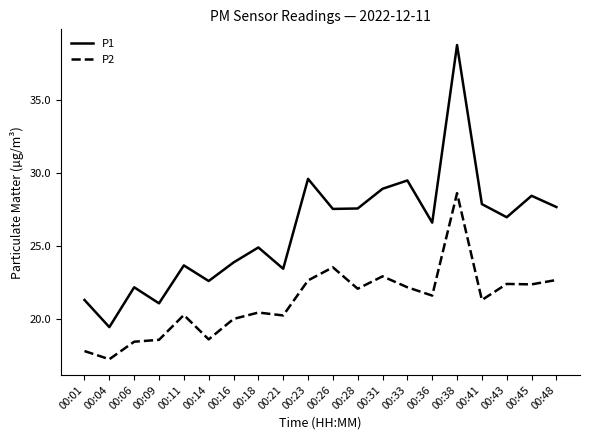

At 00:36, list the series in order from smallest to largest.

P2, P1